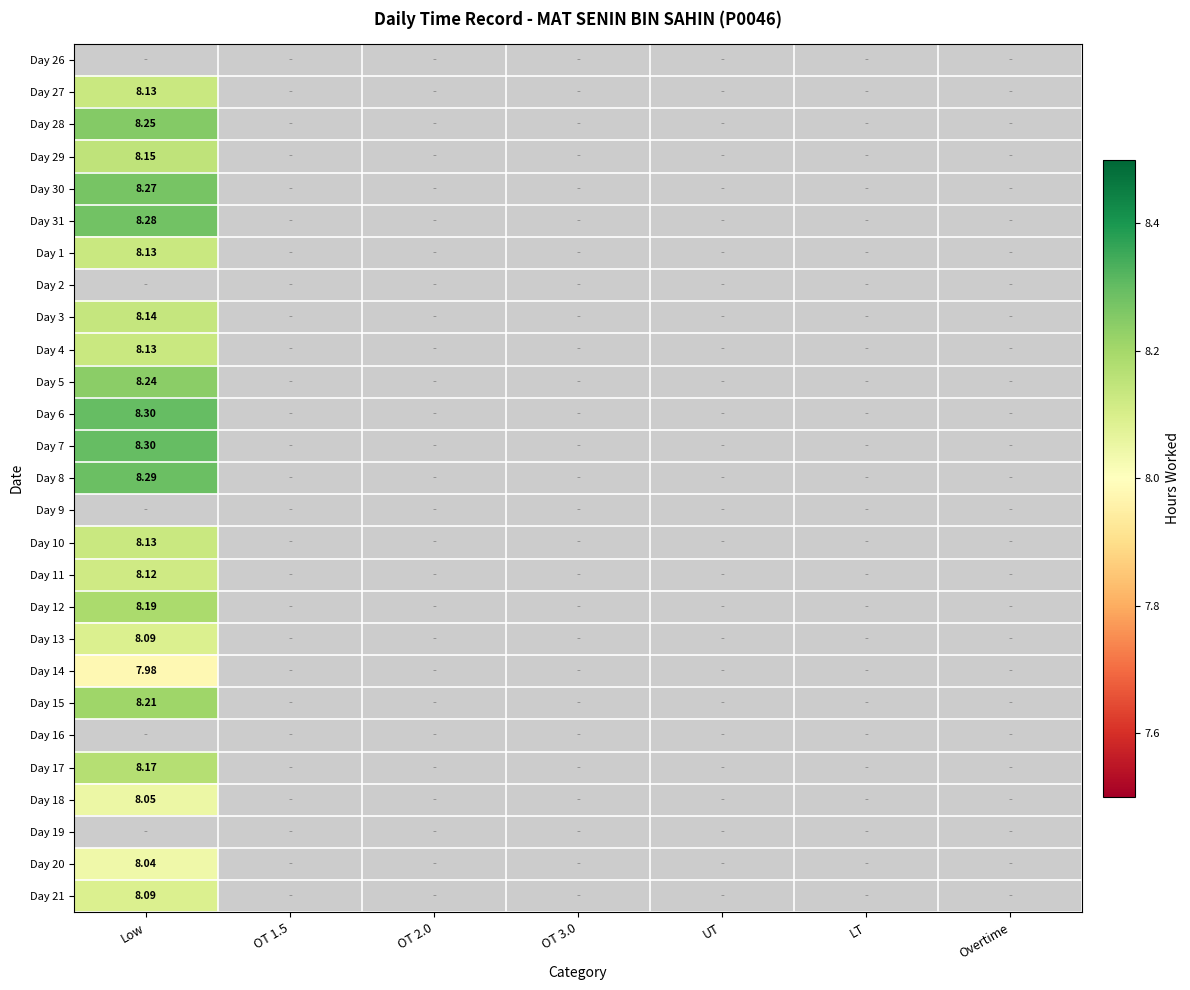

The value of Day 10 at OT 1.5 is 0.0. True or false?

True